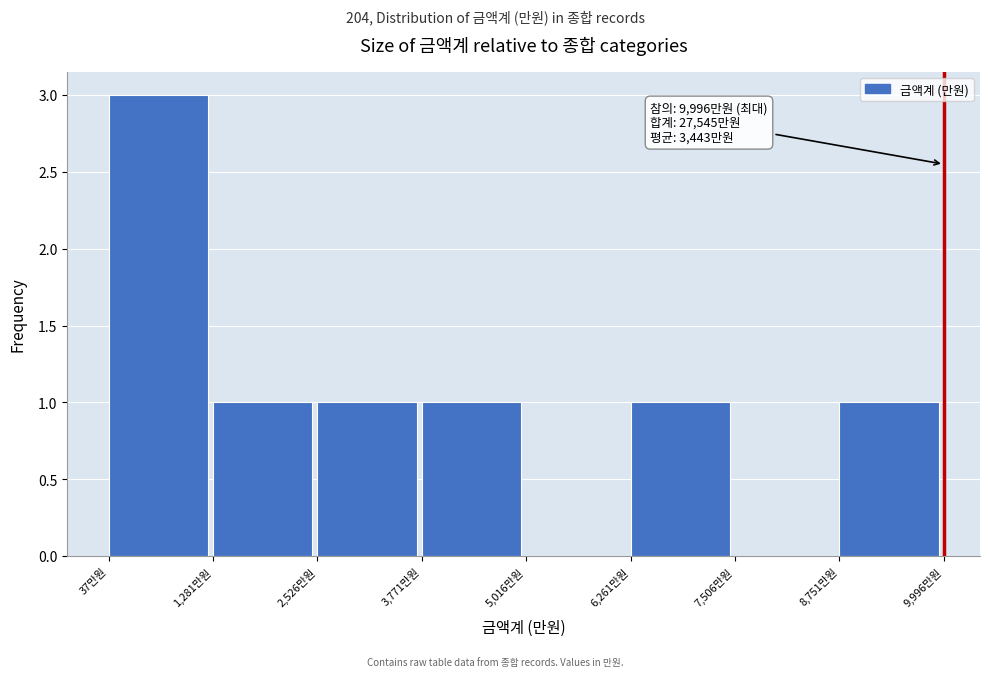

Which range on the x-axis has the tallest bar?

0 to 1200